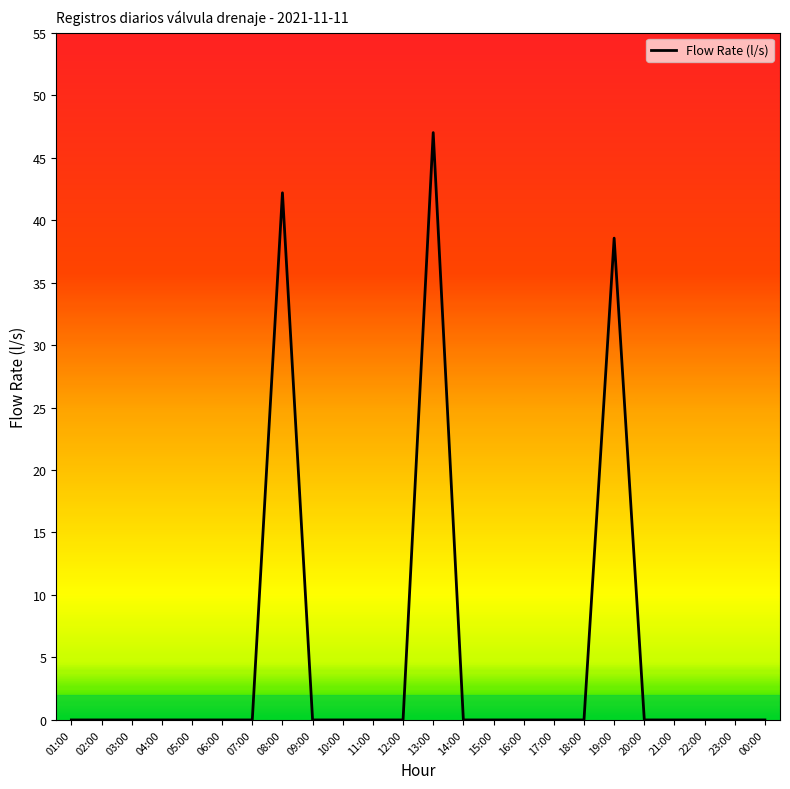

What is the average value?

5.3